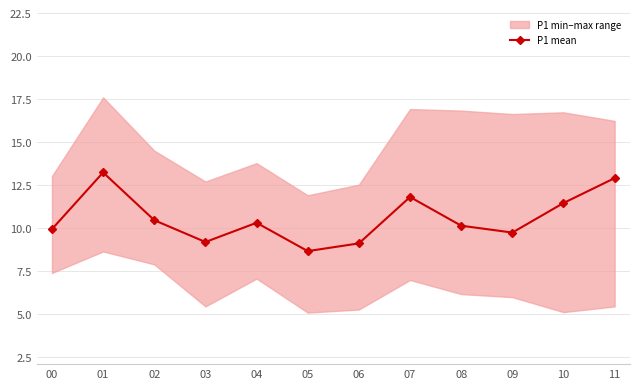

Is it true that the value at 00 is 9.9?

True